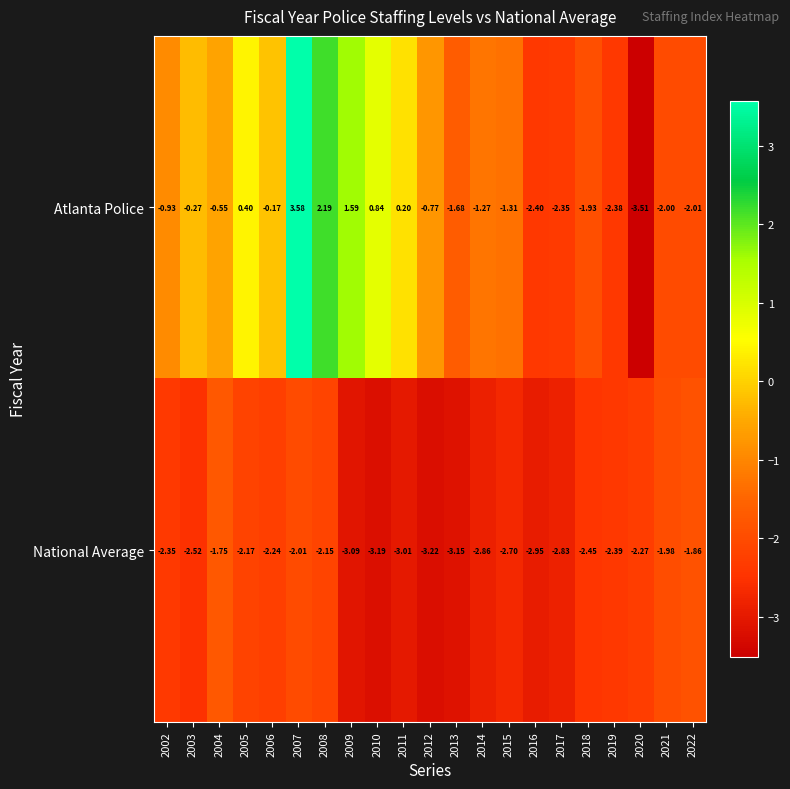

Between 2010 and 2015, which series saw the biggest shift?

Atlanta Police